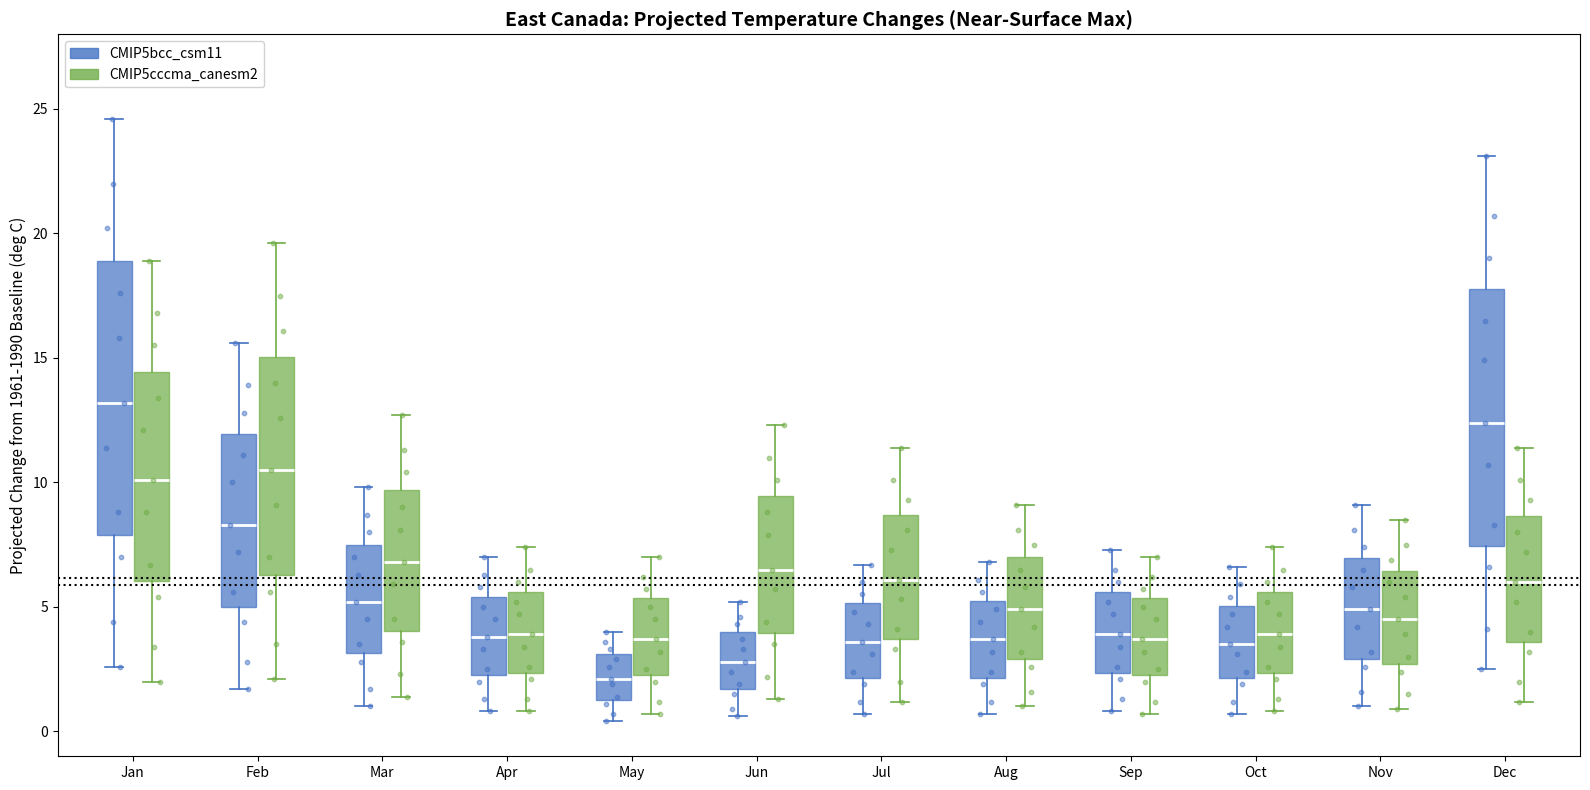

Where does the lower whisker of the box for Oct (CMIP5cccma_canesm2) end on the y-axis? The values are not printed on the chart, so give them approximately, as read against the axis.

1.0